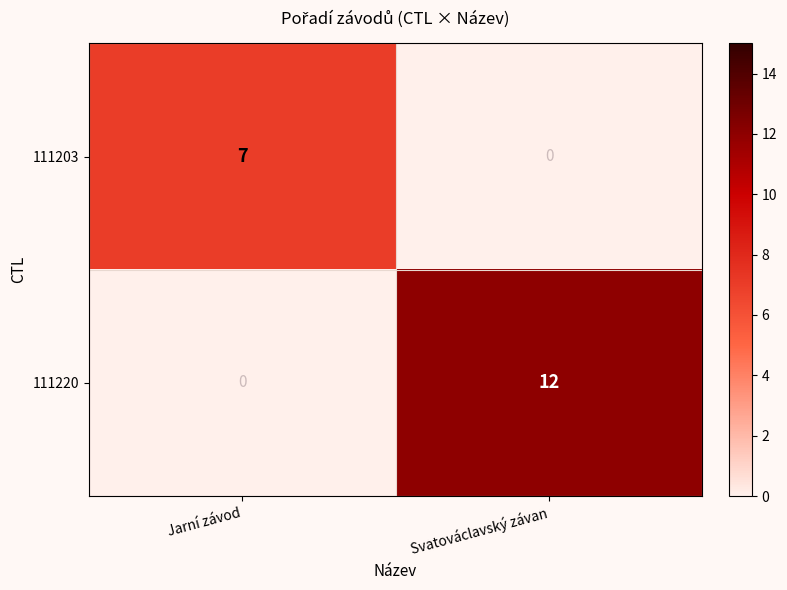

What is the total value across all series at Jarní závod?

7